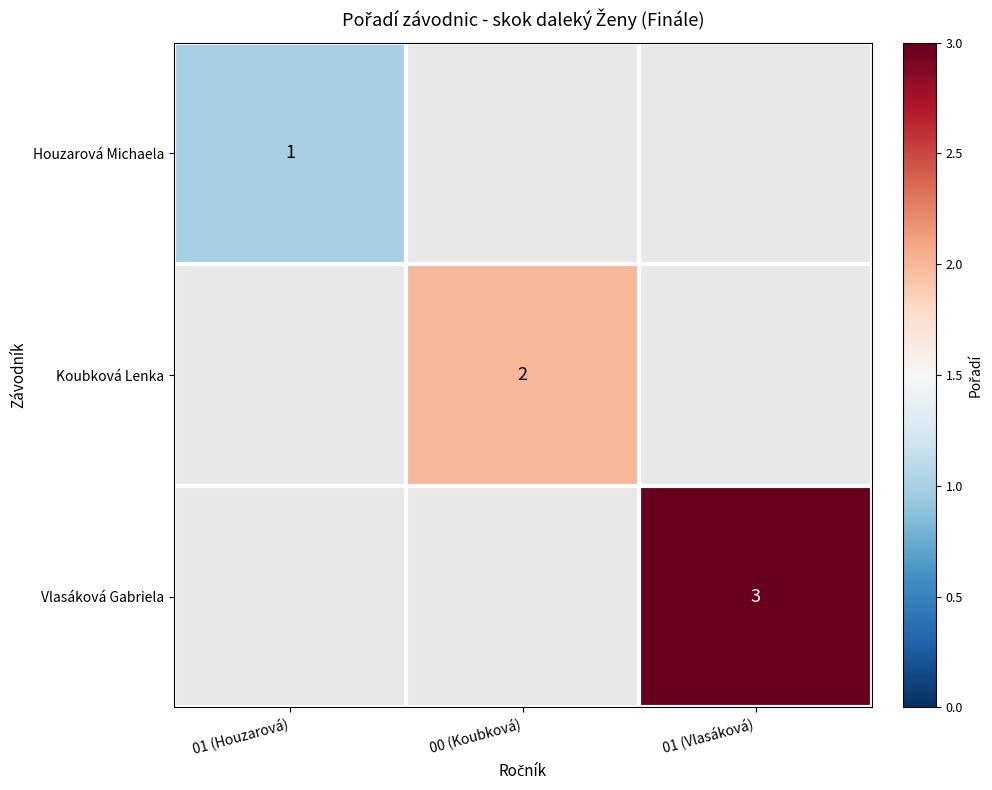

The value of Koubková Lenka at 00 (Koubková) is 2. True or false?

True